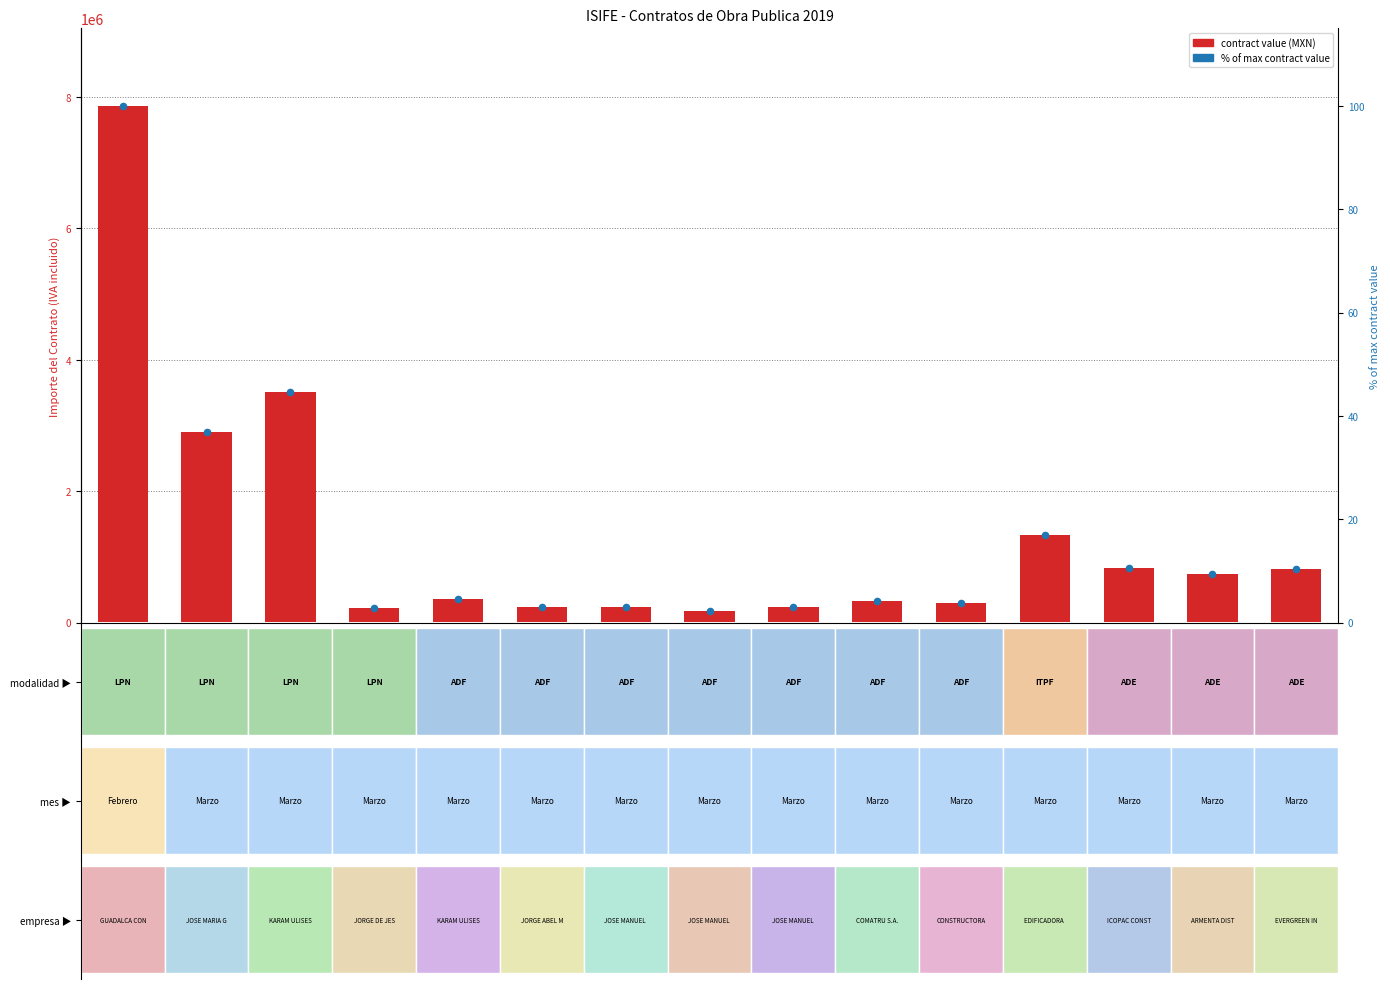

Which series has the largest Y range (max minus min)?

Importe del Contrato (IVA incluido)